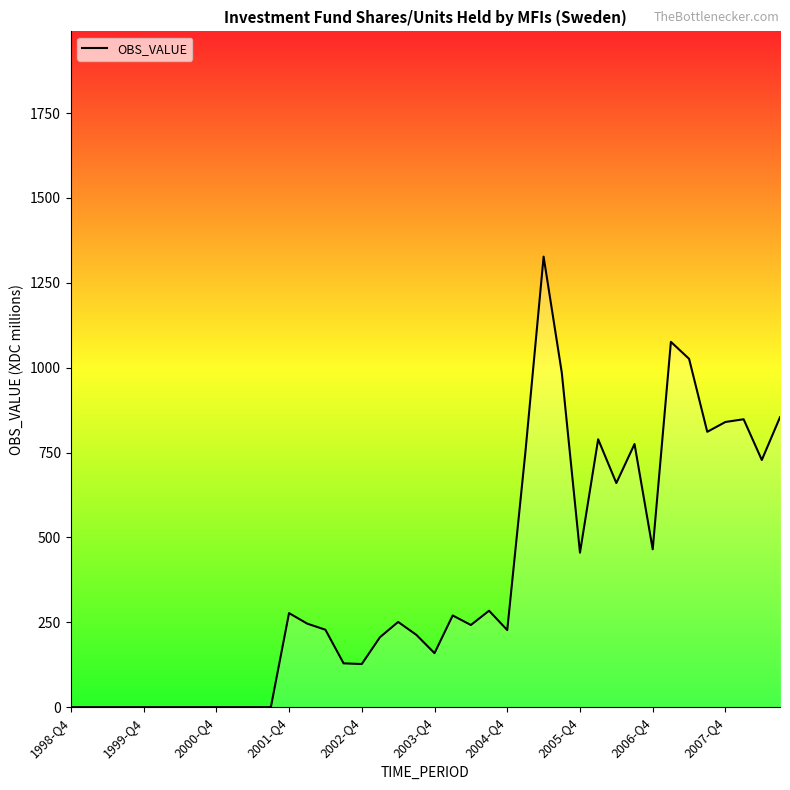

What is the difference between the maximum and minimum values?

1327